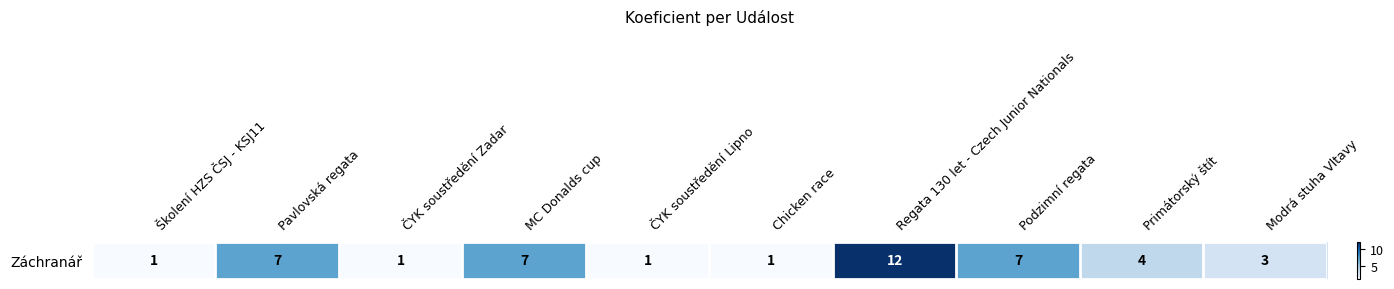

What is the change in value from Pavlovská regata to Chicken race?

-6